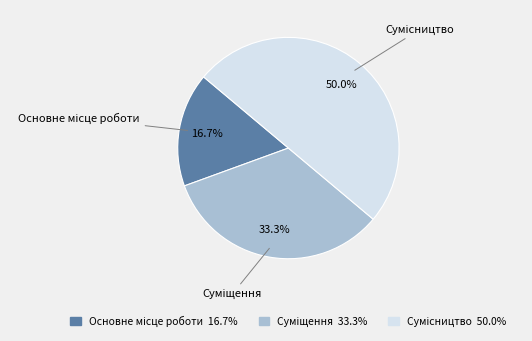

Is the sum of Основне місце роботи and Суміщення greater than half?

No